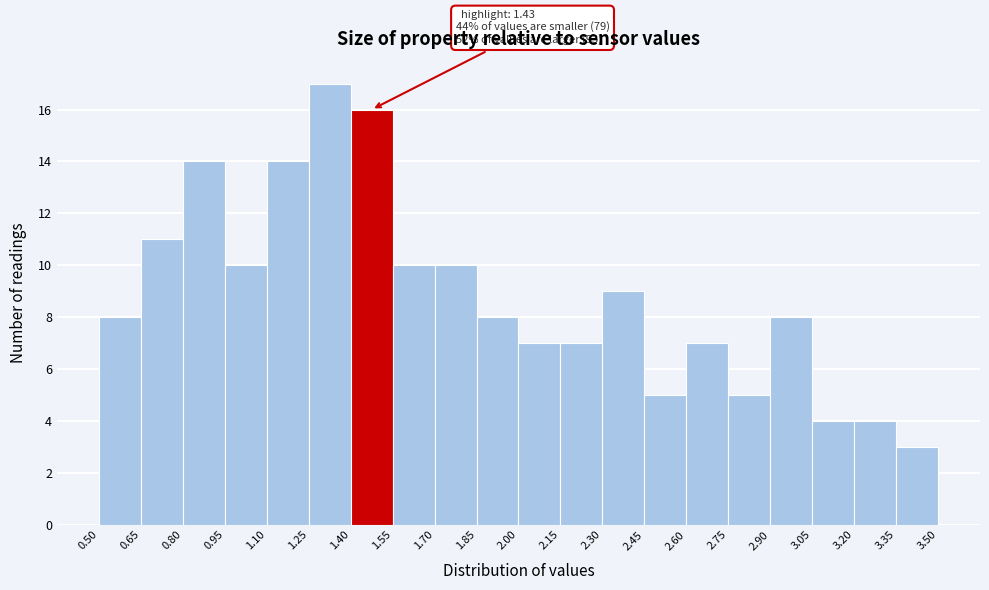

Over which range of the x-axis is the bar tallest?

1.25 to 1.40